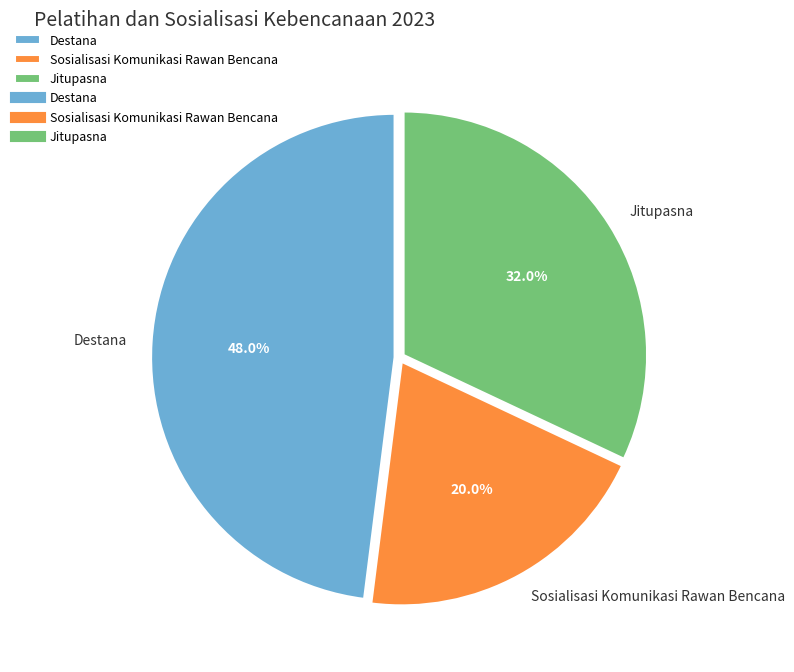

What is the ratio of the value at Jitupasna to the value at Destana?

0.7